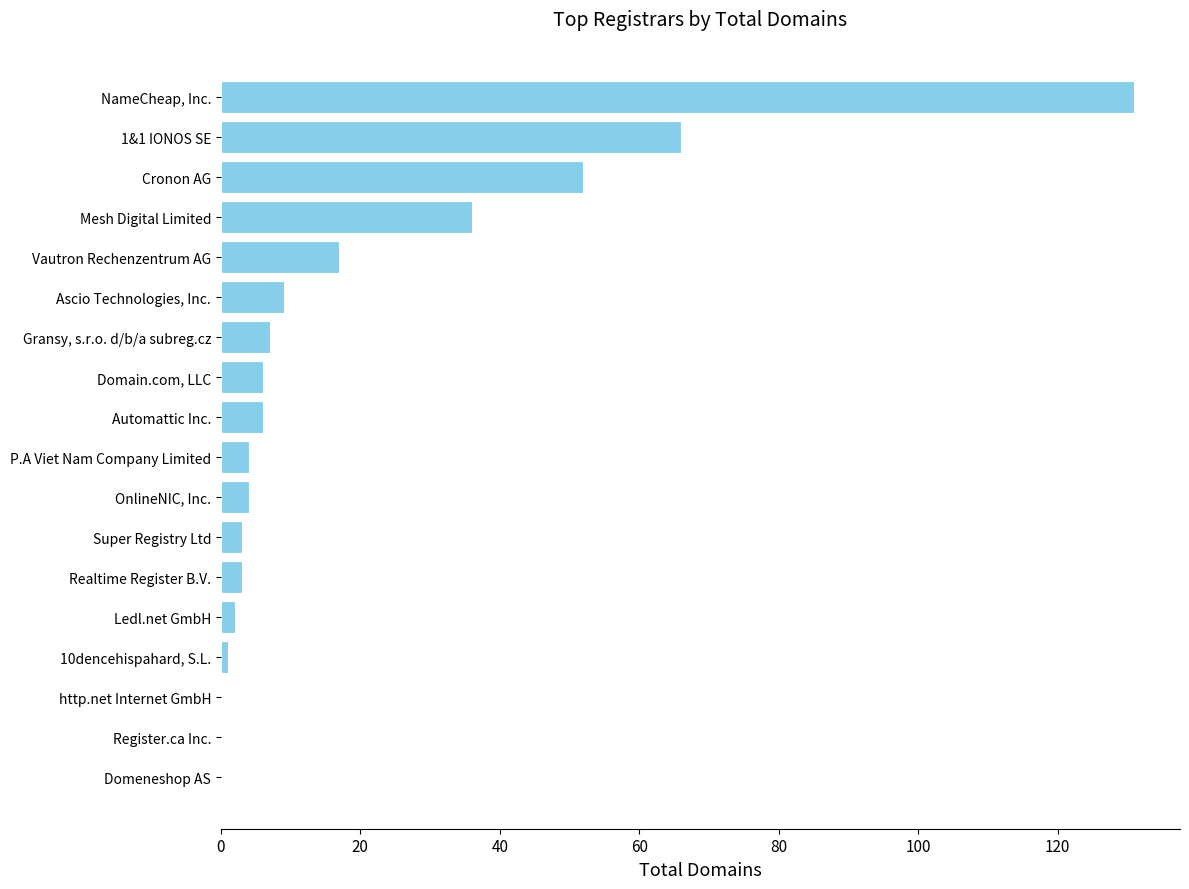

What is the greatest value displayed?

131